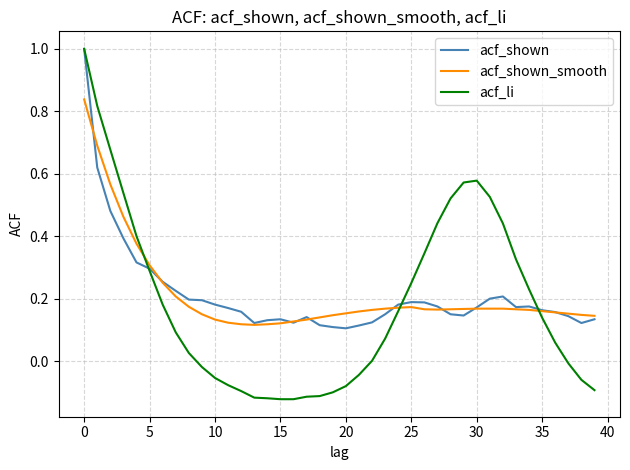

After their last crossing, which series has the higher values: acf_shown_smooth or acf_li?

acf_shown_smooth